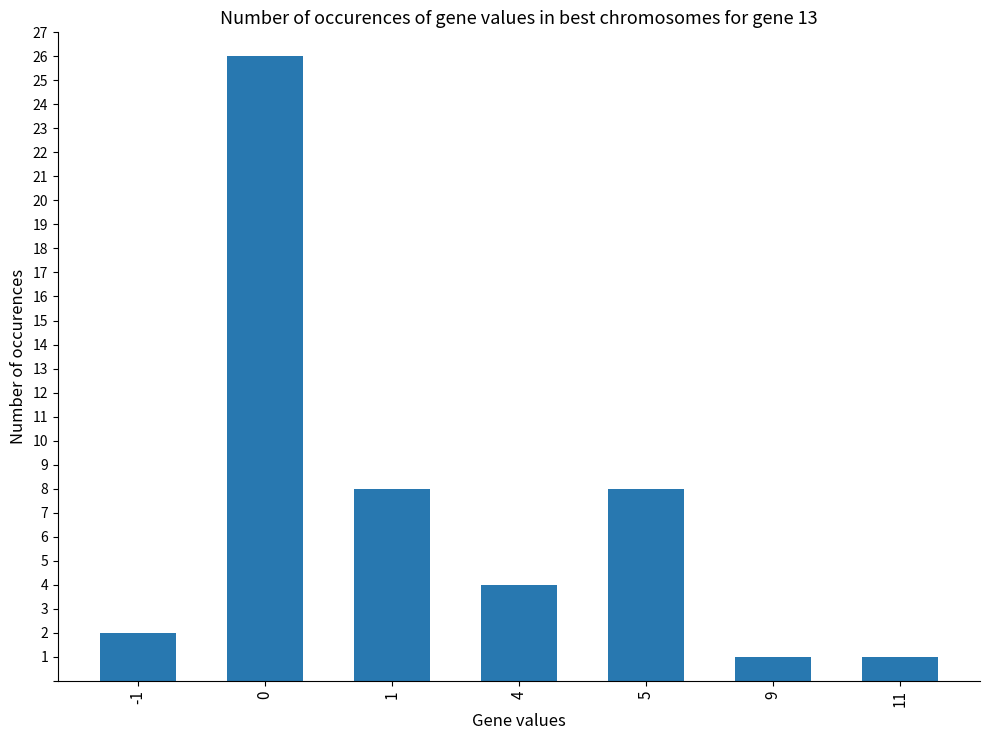

Between 5 and 11, which is larger?

5